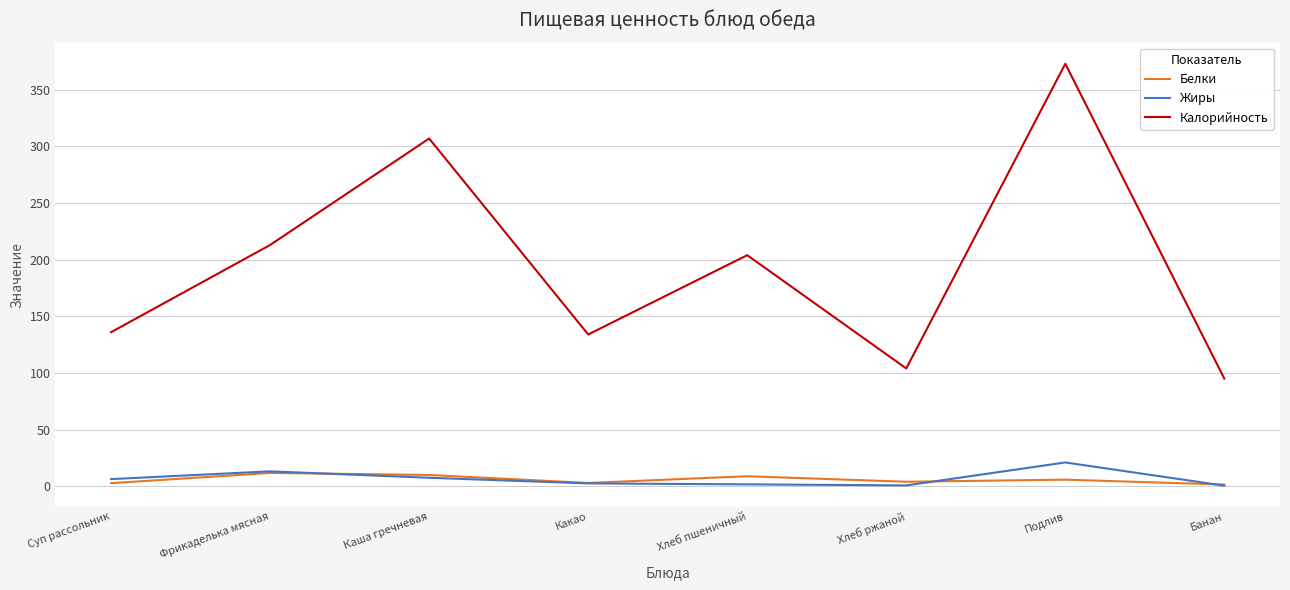

True or false: Калорийность has a value of 213.0 at Фрикаделька мясная.

True